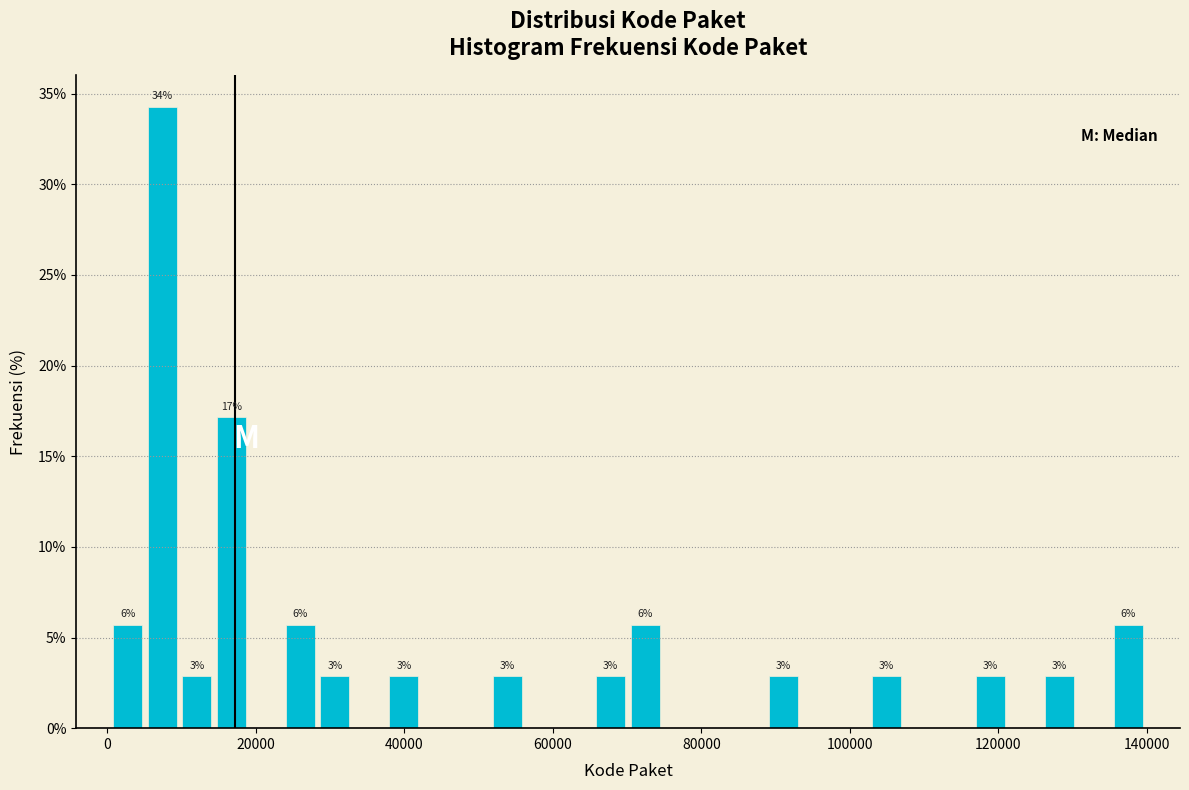

Around what value on the x-axis is the tallest bar? Give the approximate position of its centre, as read against the axis.

8000